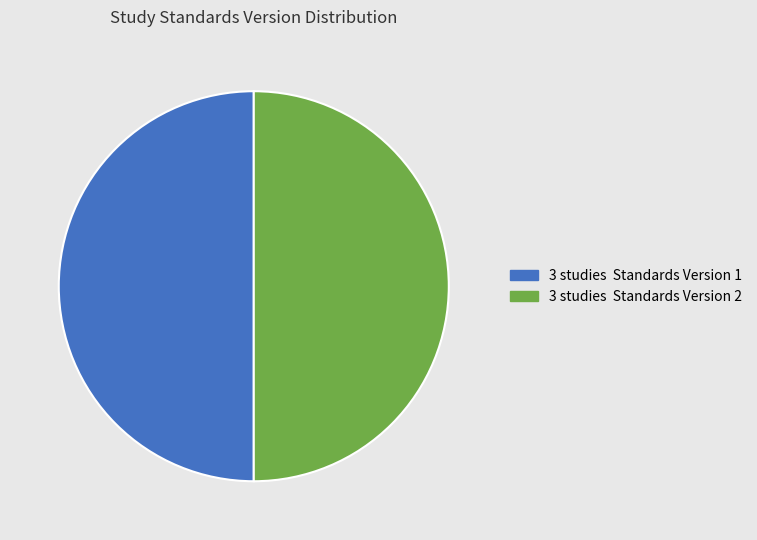

How many segments does this pie chart have?

2